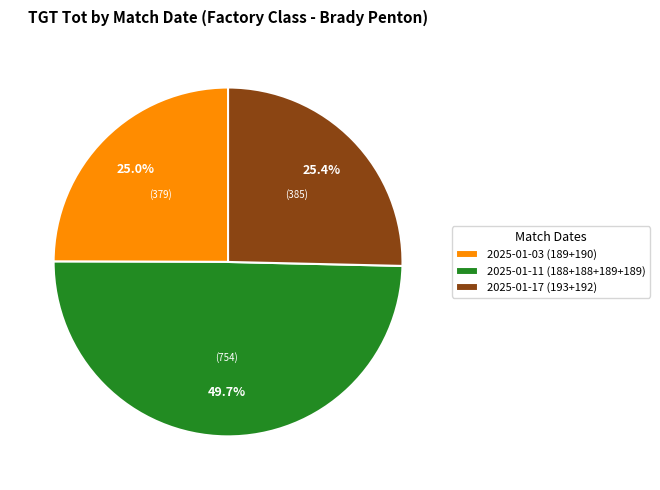

What is the largest slice in the pie chart?

2025-01-11 (188+188+189+189)